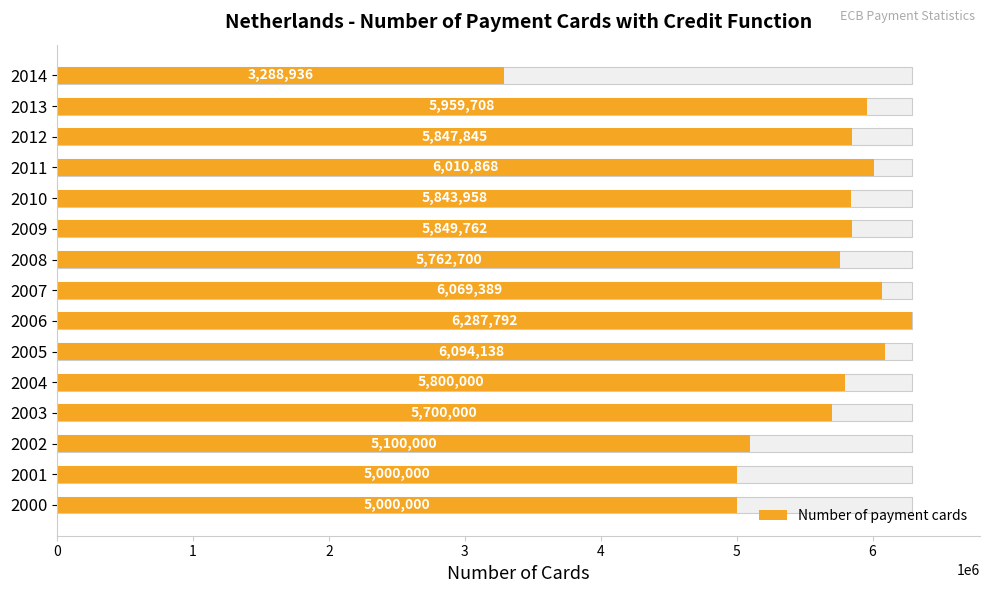

Between 11 and 6, which is larger?

6